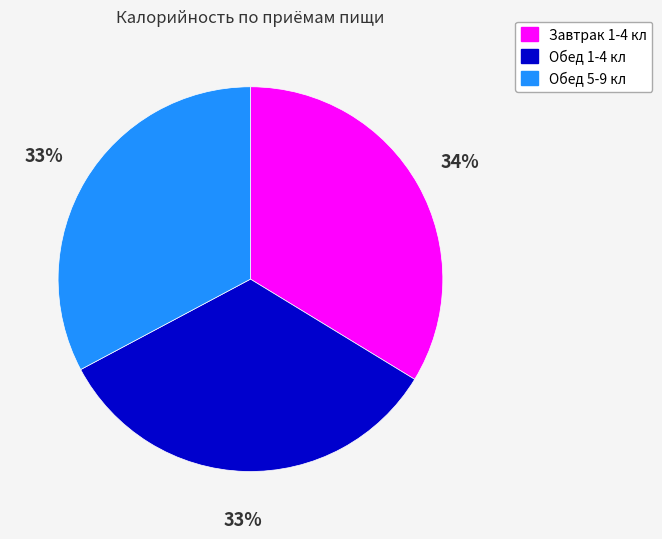

Does Завтрак 1-4 кл represent more than half of the total?

No